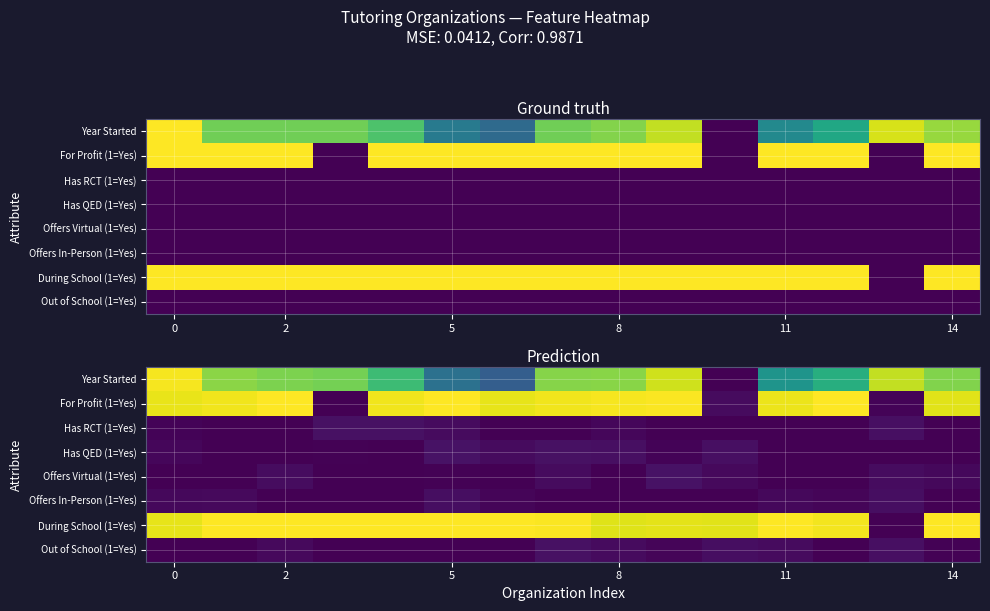

Is it true that Offers Virtual (1=Yes) equals 0.0 at 11?

True